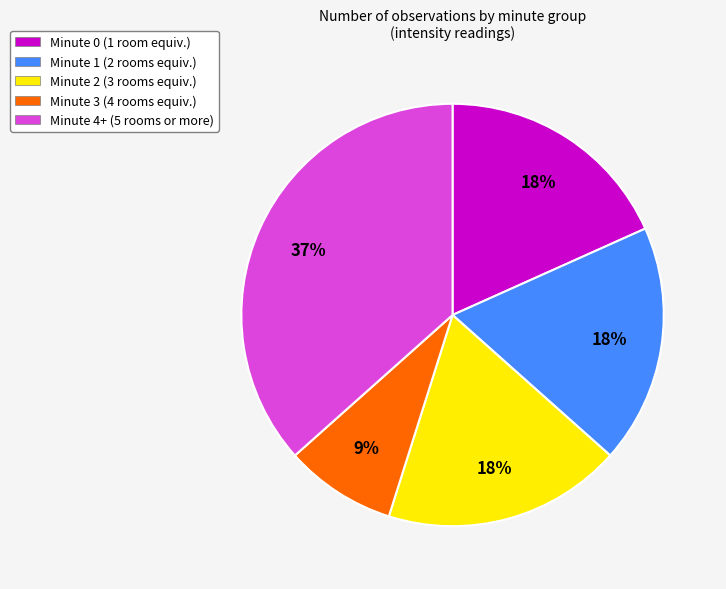

Which has a higher value, Minute 4+ or Minute 3?

Minute 4+